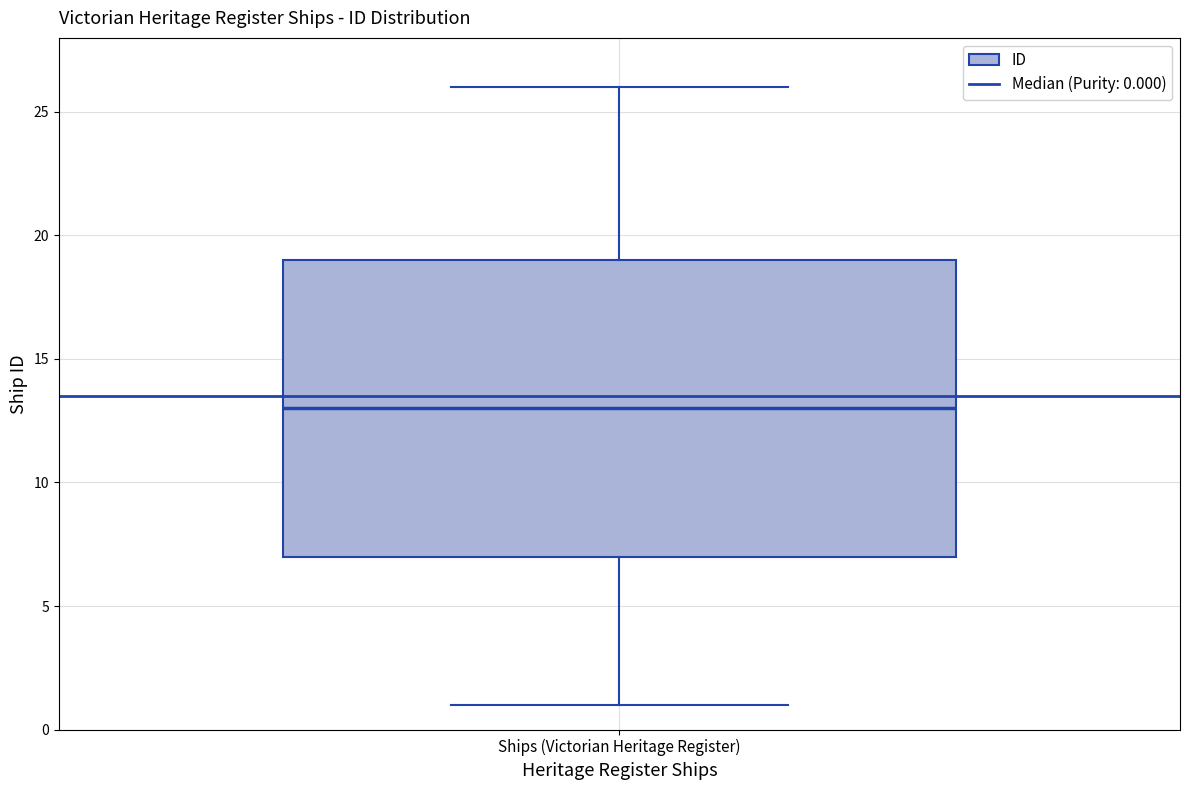

Transcribe this box plot: give where the median line is, the range the box spans, and where the two whiskers end, as read against the y-axis. The values are not printed on the chart, so give them approximately, as read against the axis.

median 13, box 7 to 19, whiskers 1 to 26